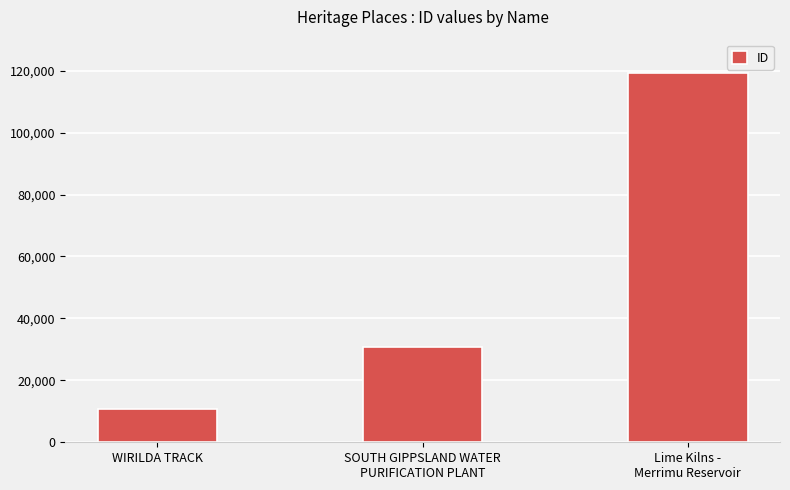

What is the minimum value shown in the chart?

10719